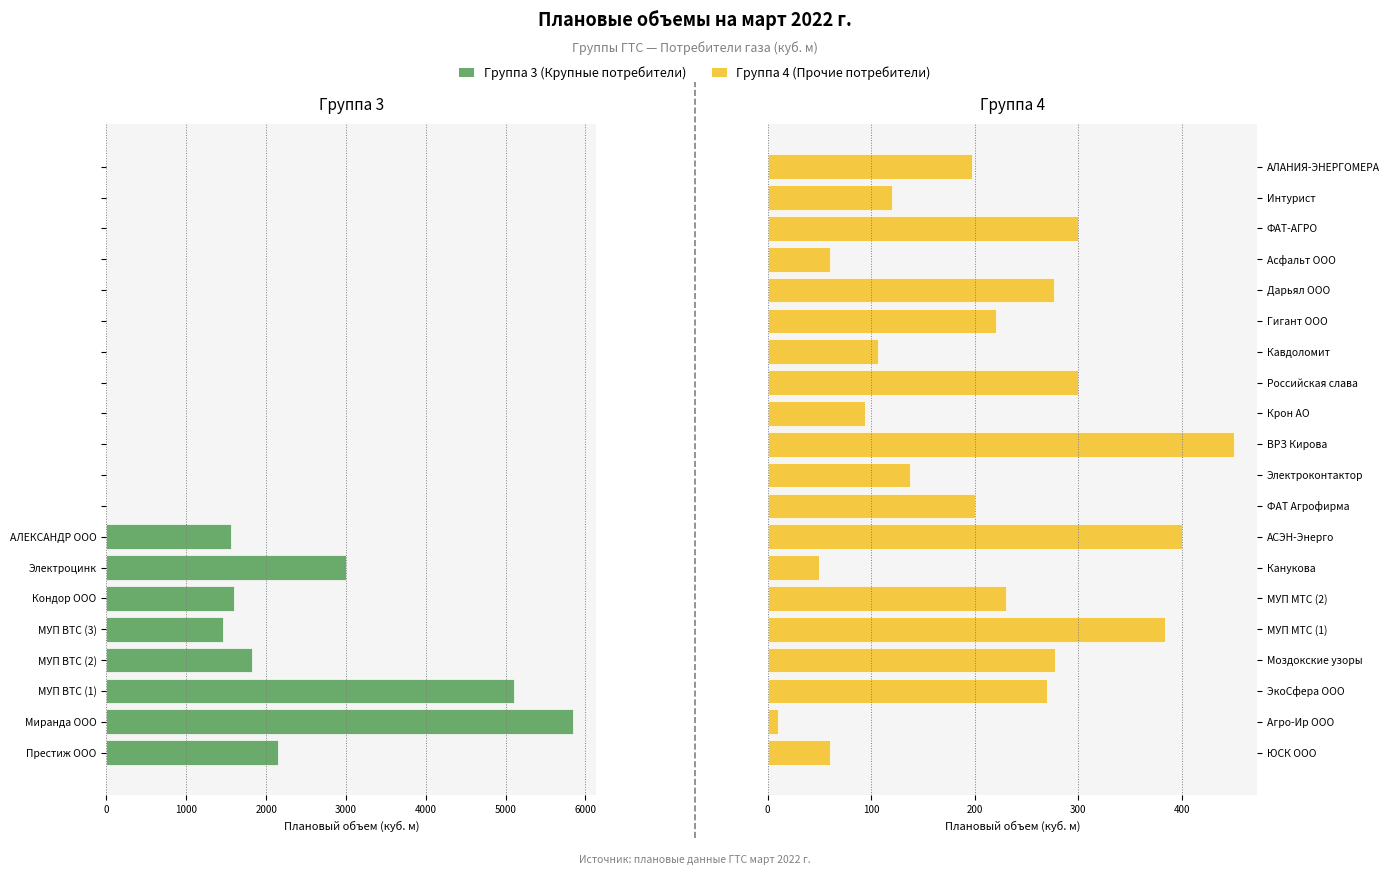

What is the minimum value for Группа 4 (Прочие потребители)?

10.0